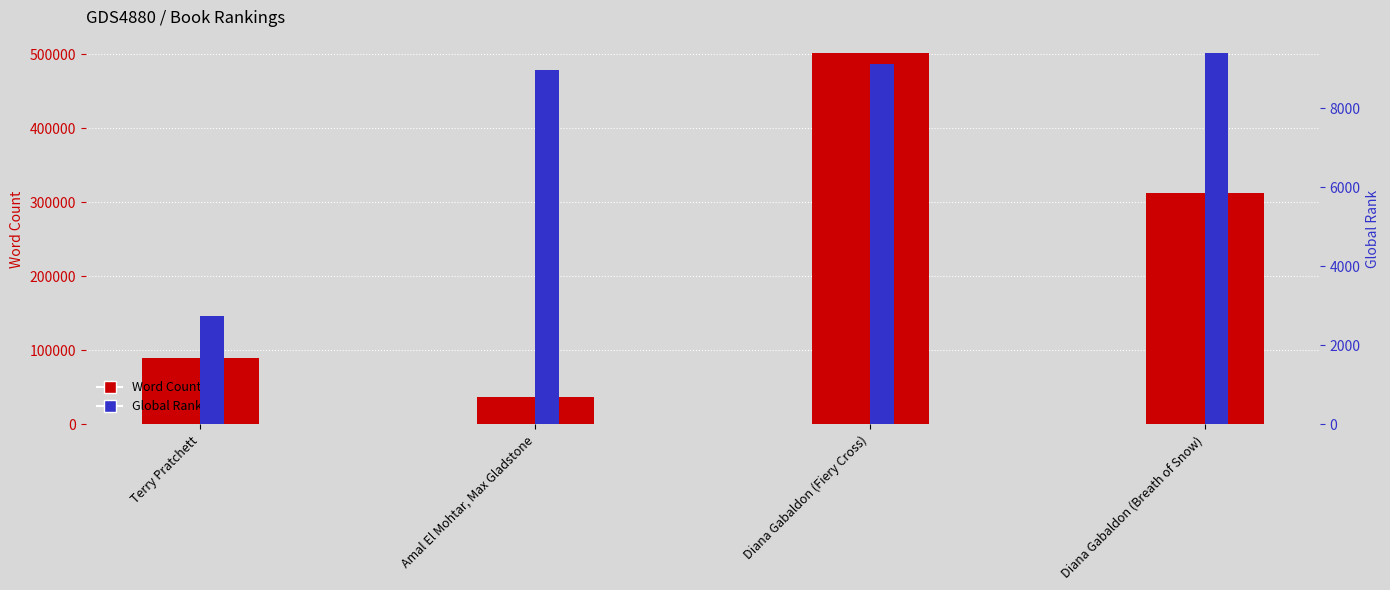

What is the difference between the Word Count values at Diana Gabaldon (Fiery Cross) and Amal El Mohtar, Max Gladstone?

465200